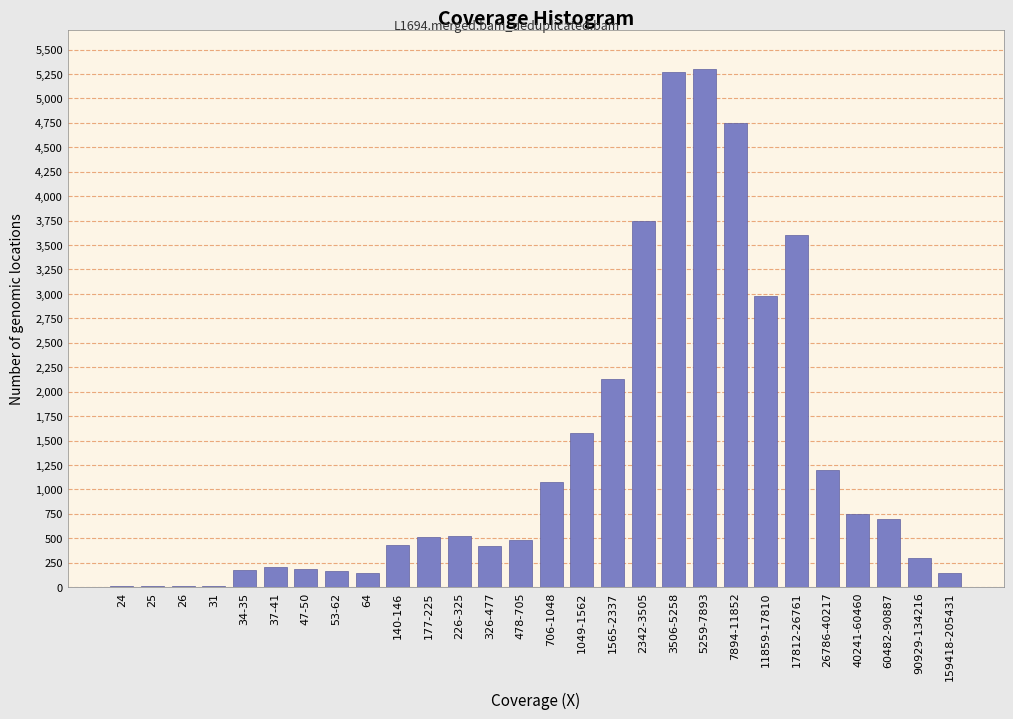

What is the sum of all values?

36830